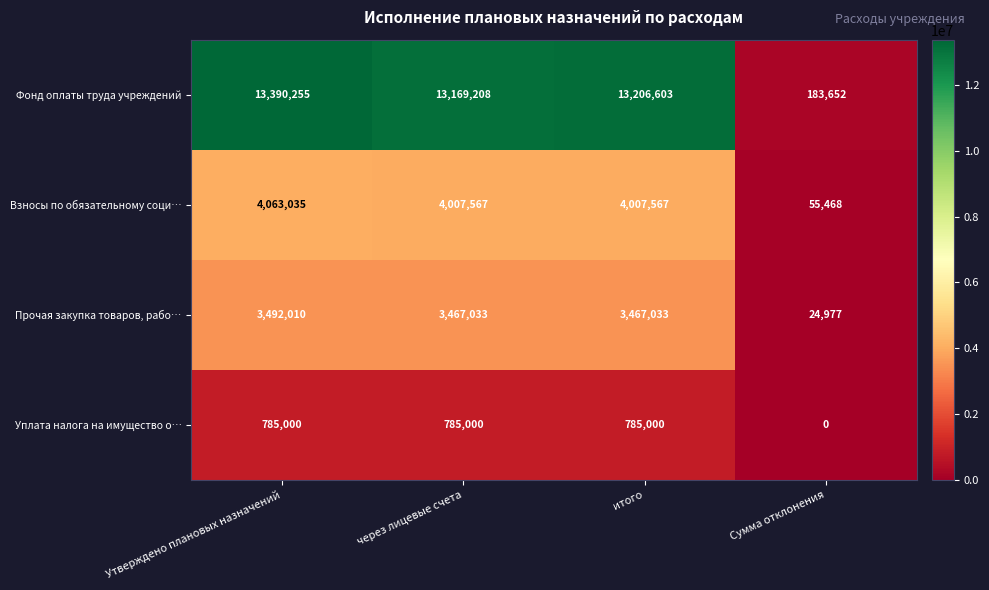

The value of Взносы по обязательному соци… at Сумма отклонения is 55468. True or false?

True